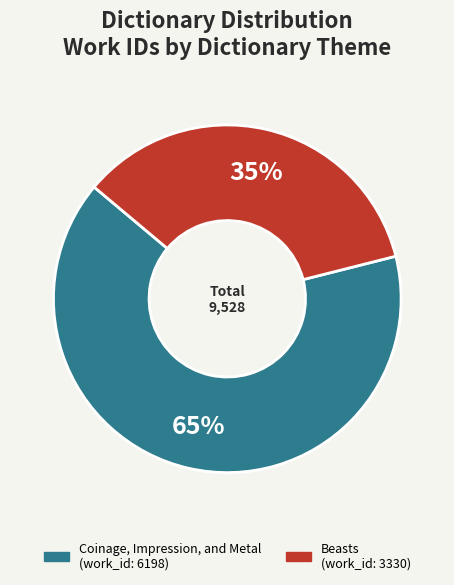

To the nearest percent, what is the combined percentage of Beasts and Coinage, Impression, and Metal?

100%